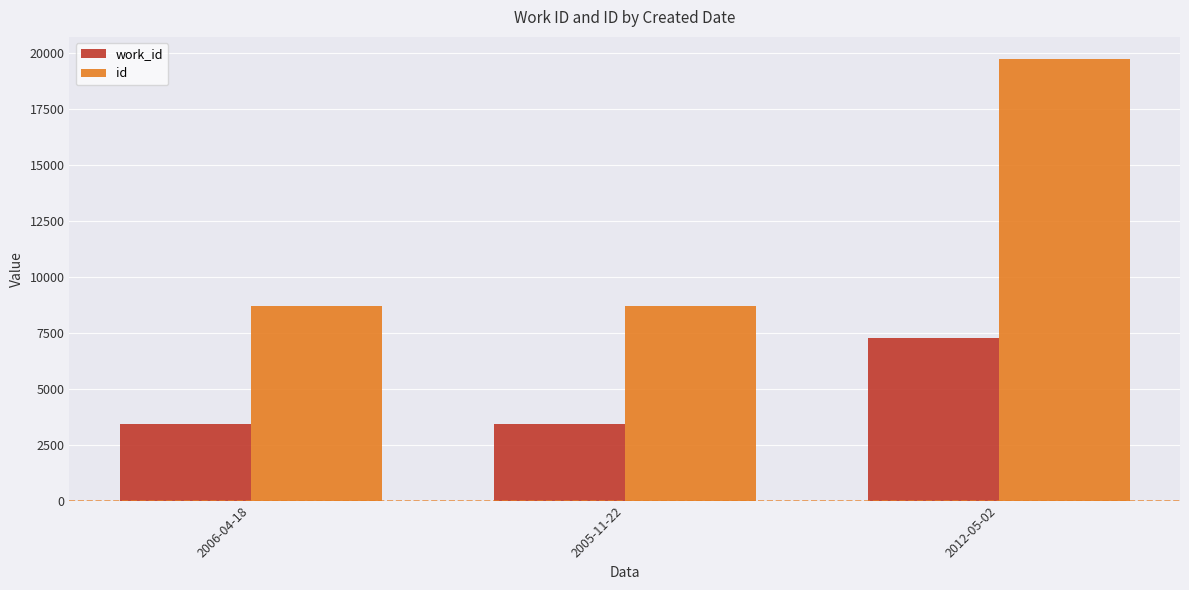

True or false: work_id has a value of 3422 at 2006-04-18.

True